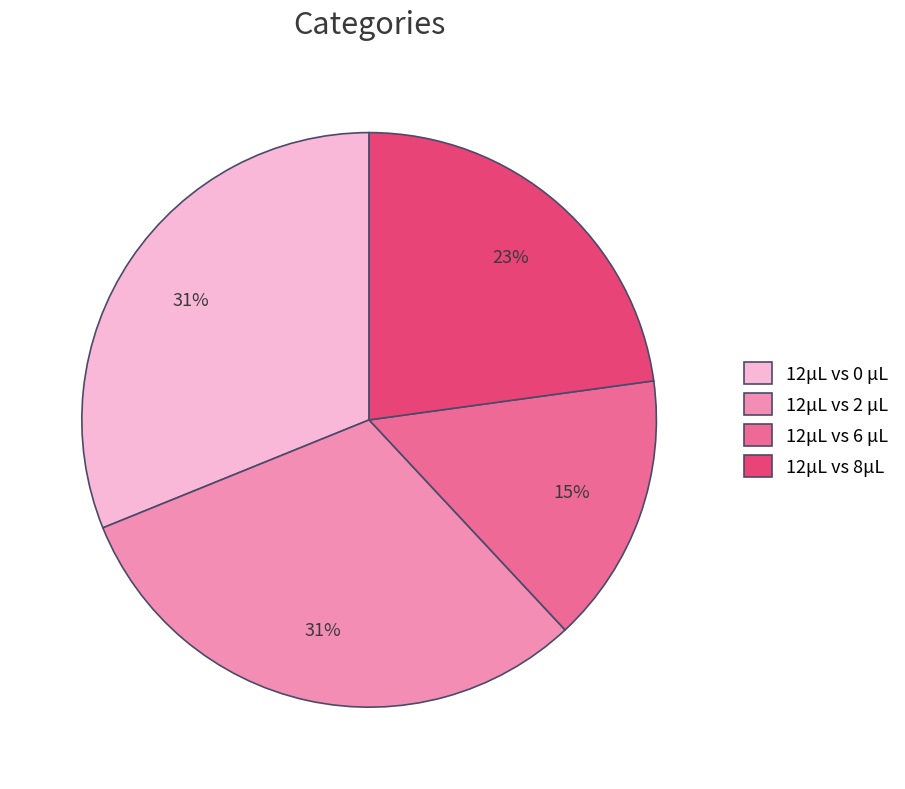

To the nearest percent, what portion does 12μL vs 0 μL represent?

31%